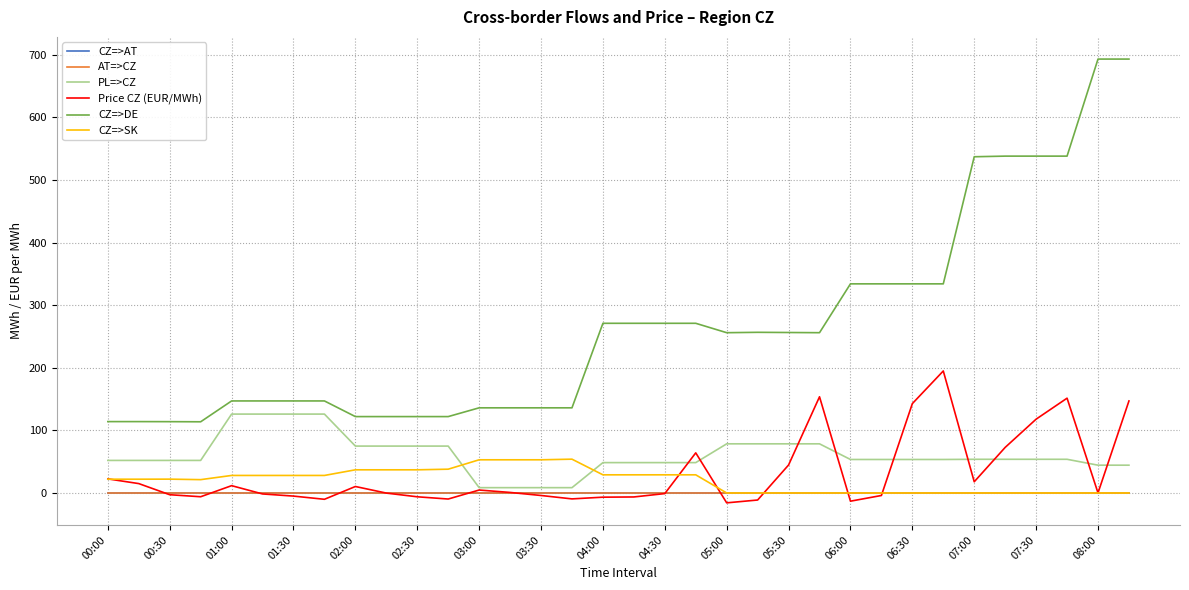

Is this an area chart (filled region under the line)?

No